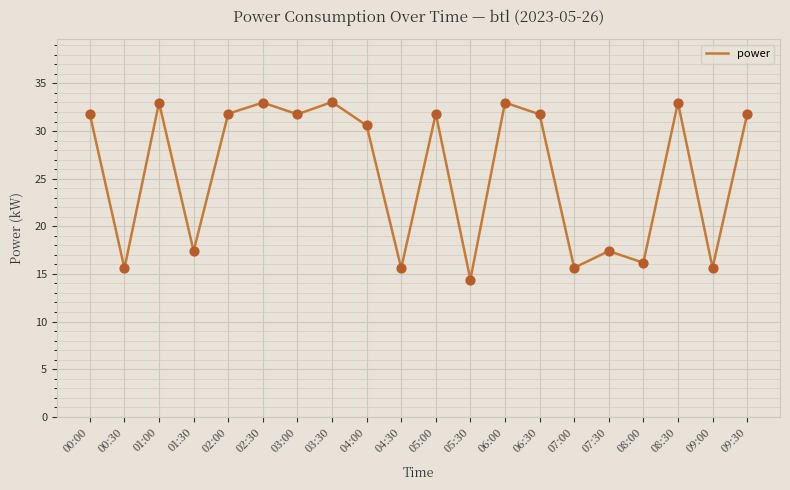

Which has a higher value, 06:30 or 05:30?

06:30